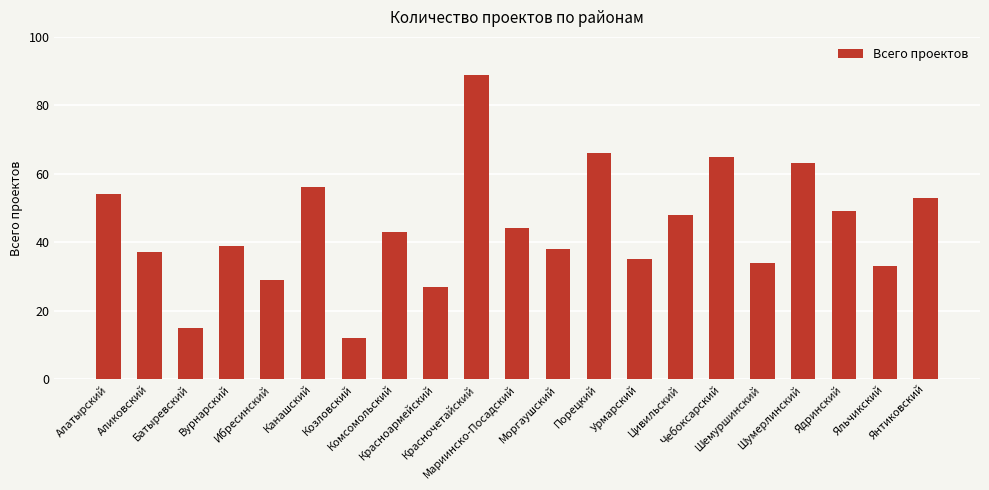

How many distinct data groups are displayed?

1